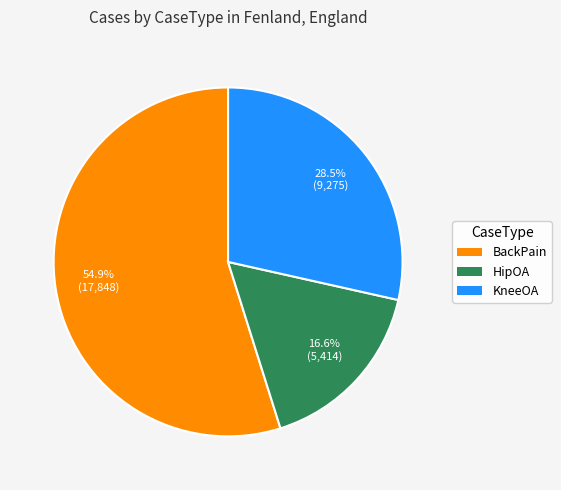

Does any single category account for the majority?

Yes